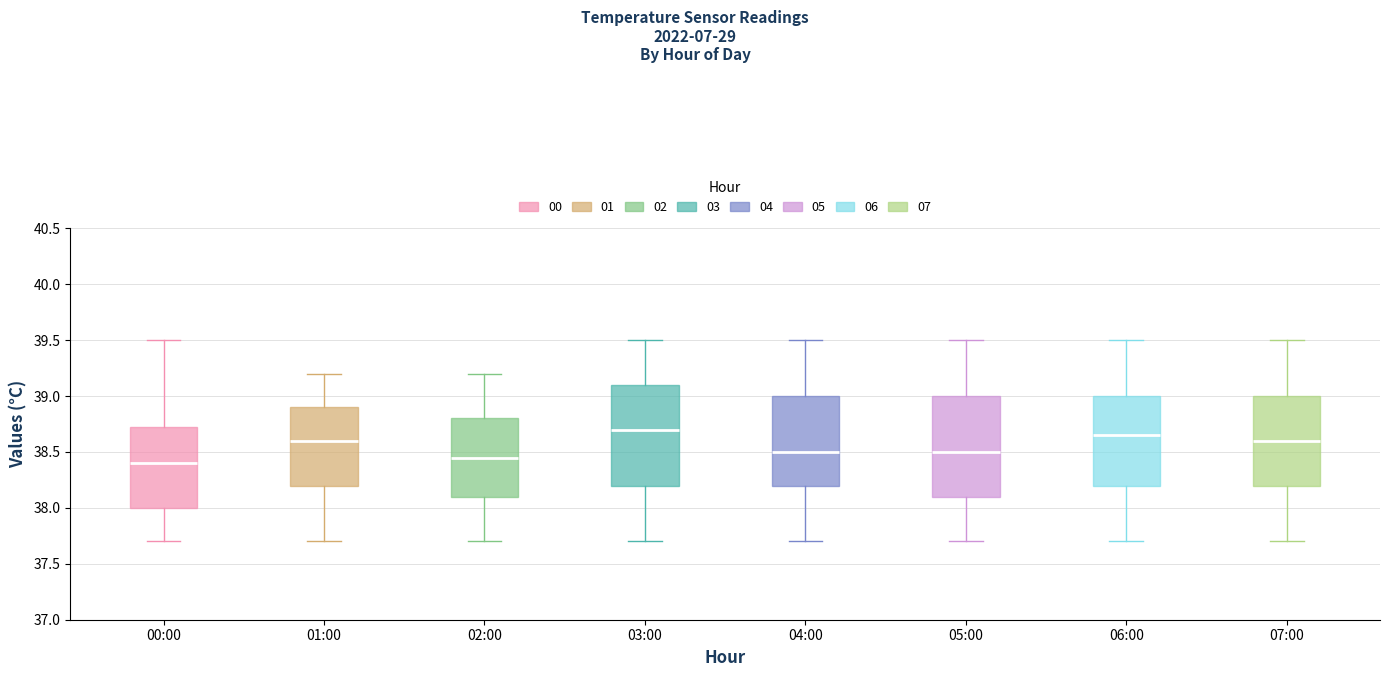

Reading left to right, read every box against the y-axis: the position of its median line, the range the box covers, and the ends of its whiskers. The values are not printed on the chart, so give them approximately, as read against the axis.

00:00: median 38.40, box 38.00 to 38.75, whiskers 37.70 to 39.50
01:00: median 38.60, box 38.20 to 38.90, whiskers 37.70 to 39.20
02:00: median 38.45, box 38.10 to 38.80, whiskers 37.70 to 39.20
03:00: median 38.70, box 38.20 to 39.10, whiskers 37.70 to 39.50
04:00: median 38.50, box 38.20 to 39.00, whiskers 37.70 to 39.50
05:00: median 38.50, box 38.10 to 39.00, whiskers 37.70 to 39.50
06:00: median 38.65, box 38.20 to 39.00, whiskers 37.70 to 39.50
07:00: median 38.60, box 38.20 to 39.00, whiskers 37.70 to 39.50